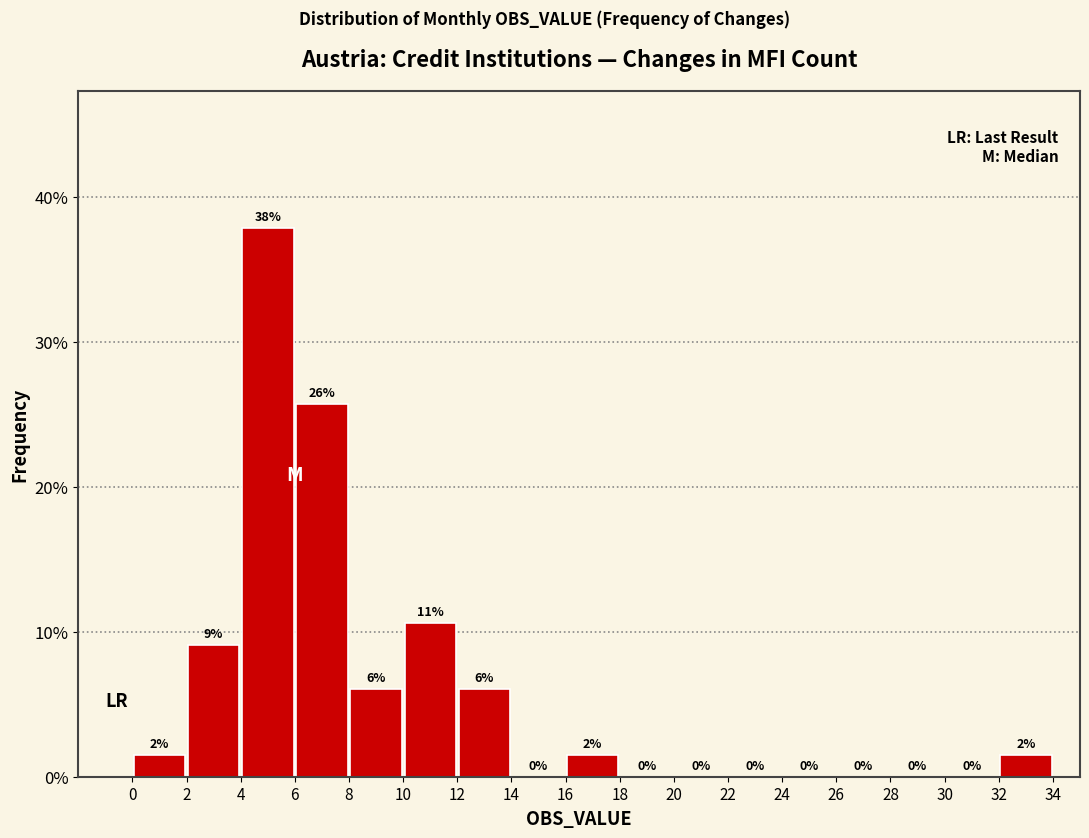

Over which range of the x-axis is the bar tallest?

4 to 6